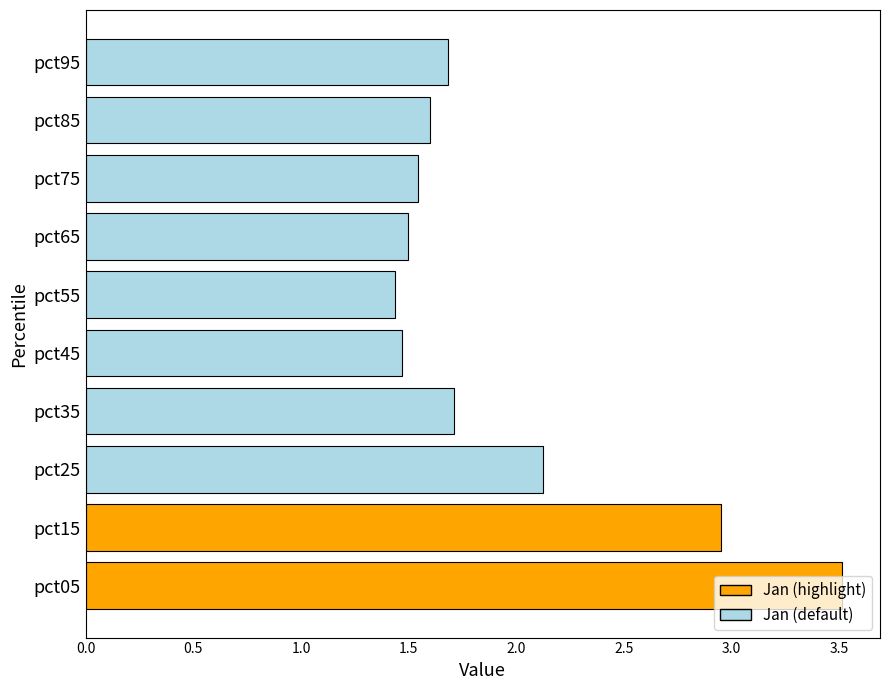

Is it true that the value at pct95 is 1.7?

True